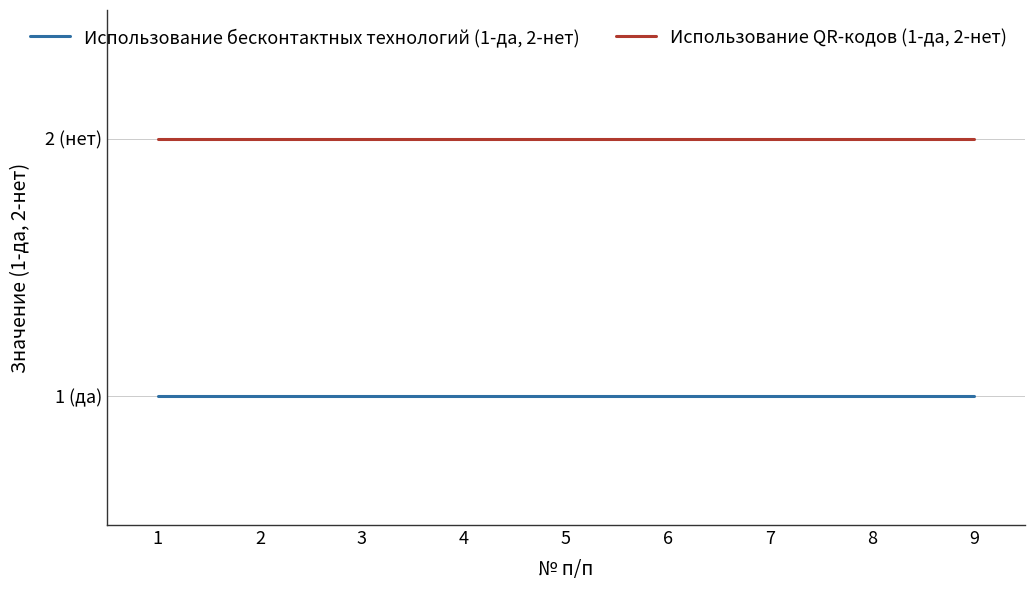

What is the sum of the Использование QR-кодов (1-да, 2-нет) values at 6 and 5?

4